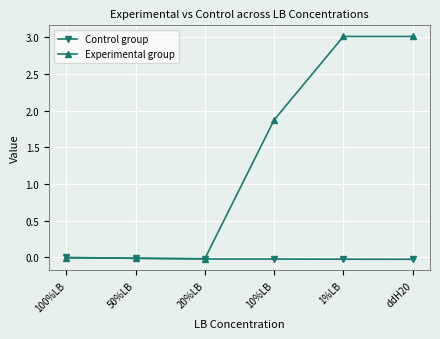

How many lines are shown in the chart?

2